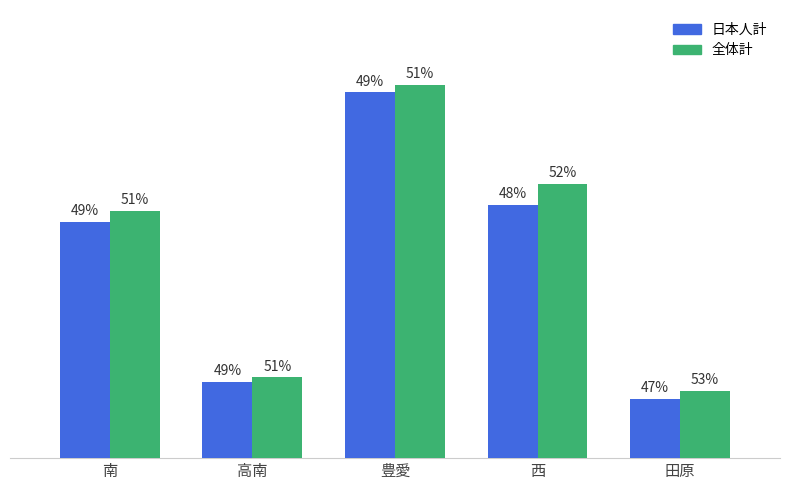

Does the chart contain any negative values?

No